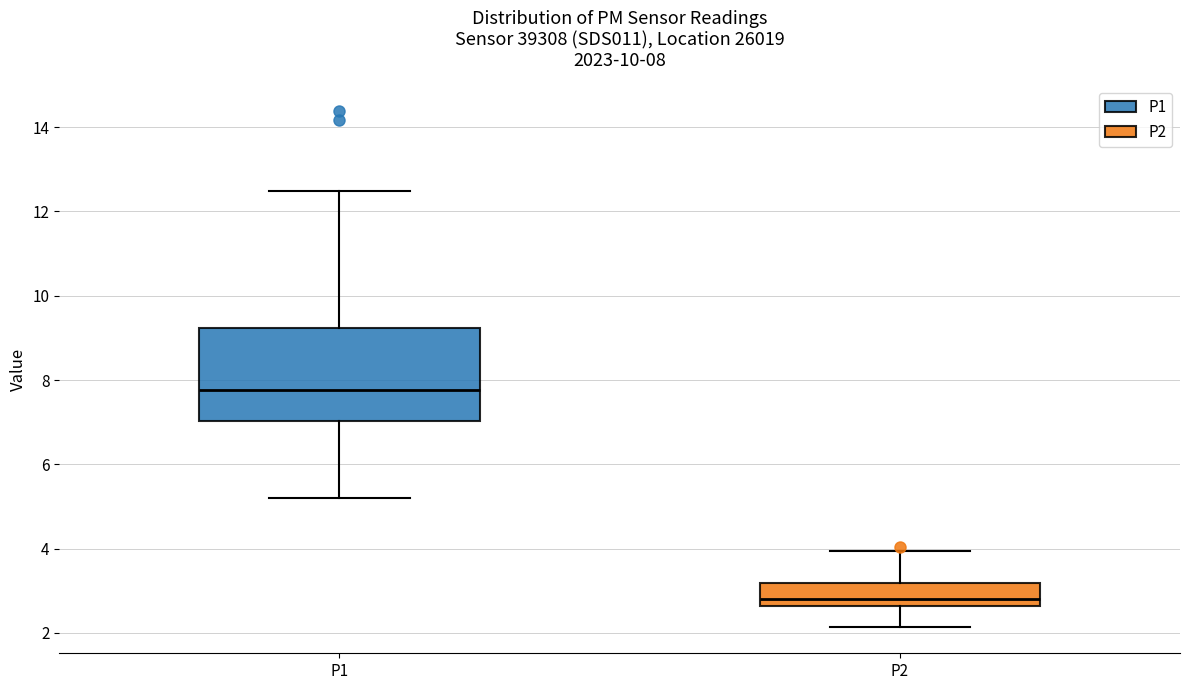

Which box's median line is the lowest?

P2